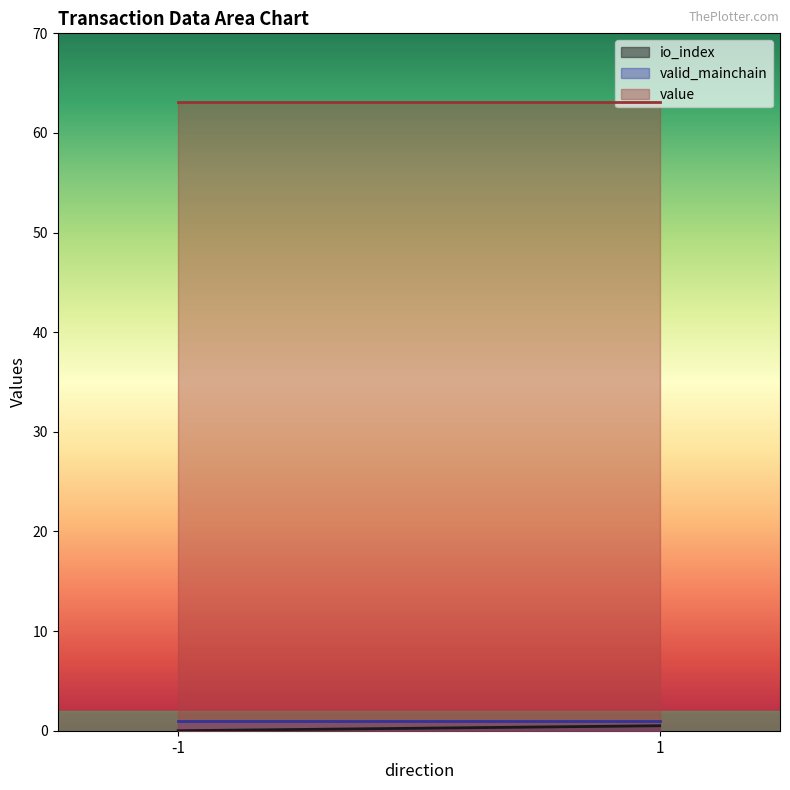

What is the maximum value shown in the chart?

63.1